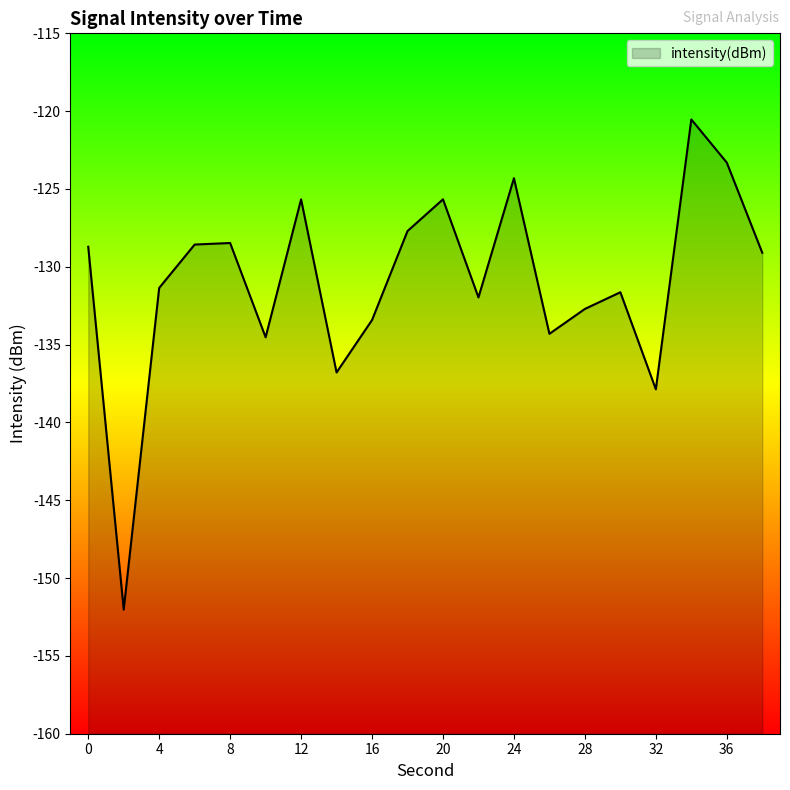

How many data points are less than -129?

11